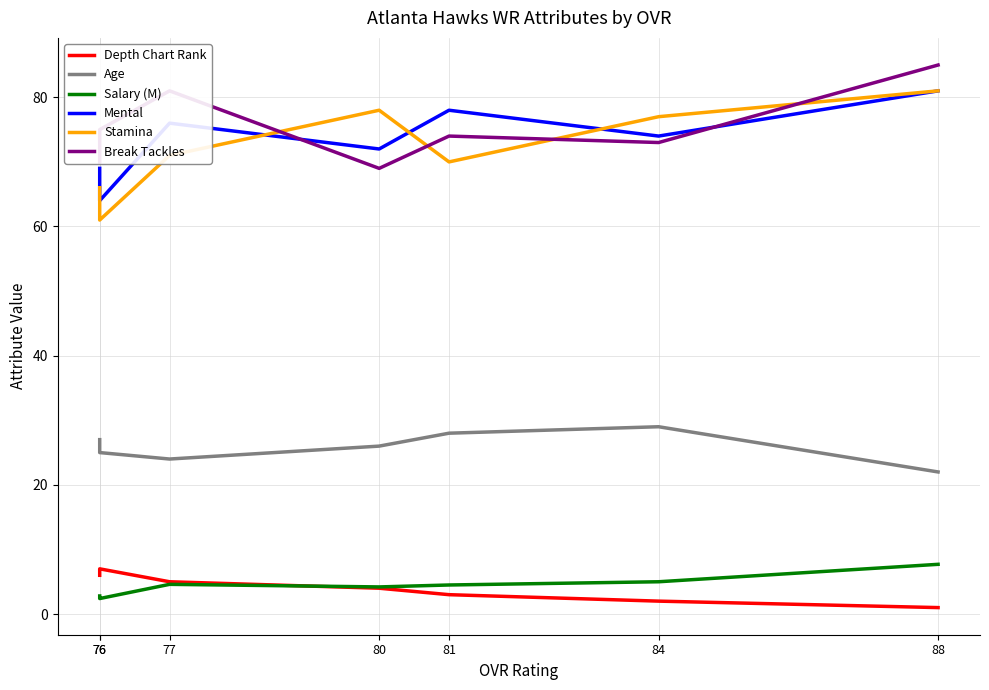

True or false: Break Tackles and Salary (M) cross at least once.

False